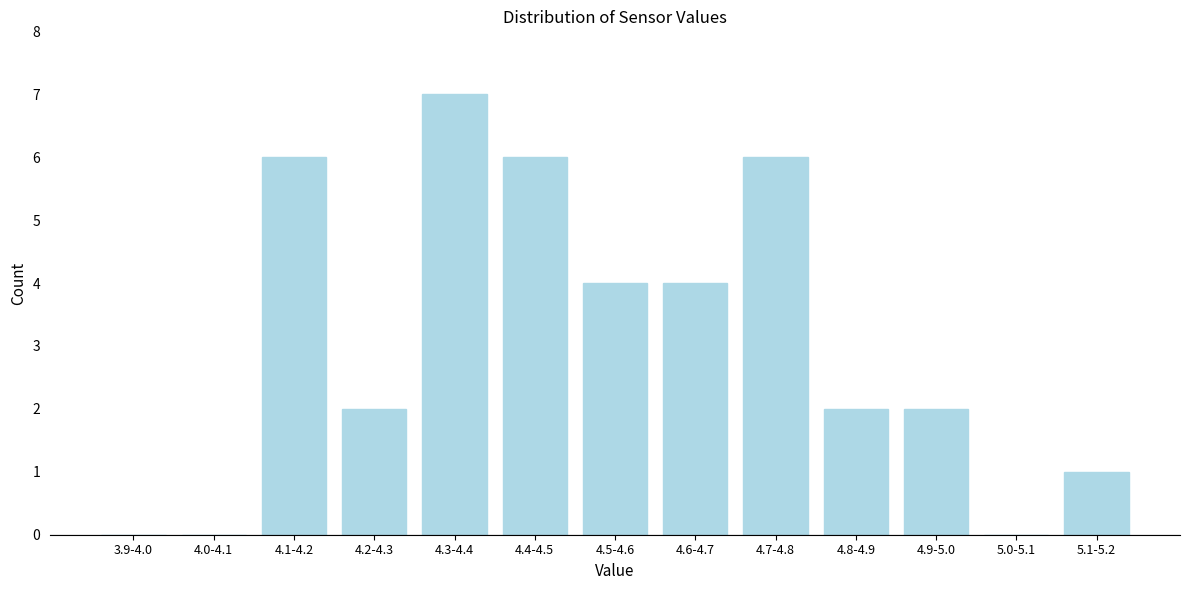

Reading right to left, list all the values displayed in this chart.

5.1-5.2=1	5.0-5.1=0	4.9-5.0=2	4.8-4.9=2	4.7-4.8=6	4.6-4.7=4	4.5-4.6=4	4.4-4.5=6	4.3-4.4=7	4.2-4.3=2	4.1-4.2=6	4.0-4.1=0	3.9-4.0=0